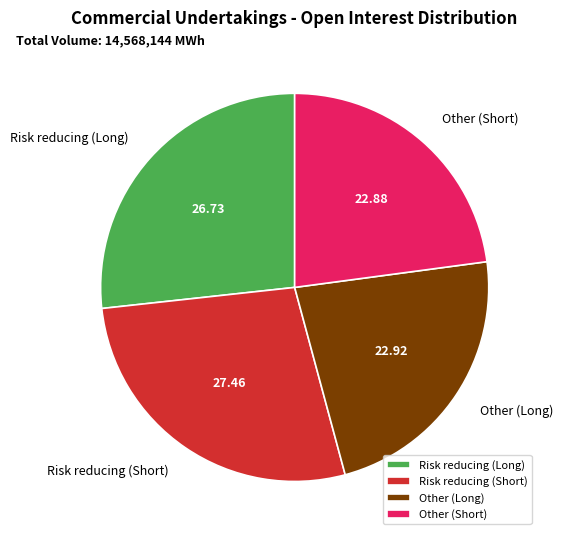

Does Other (Short) represent more than half of the total?

No